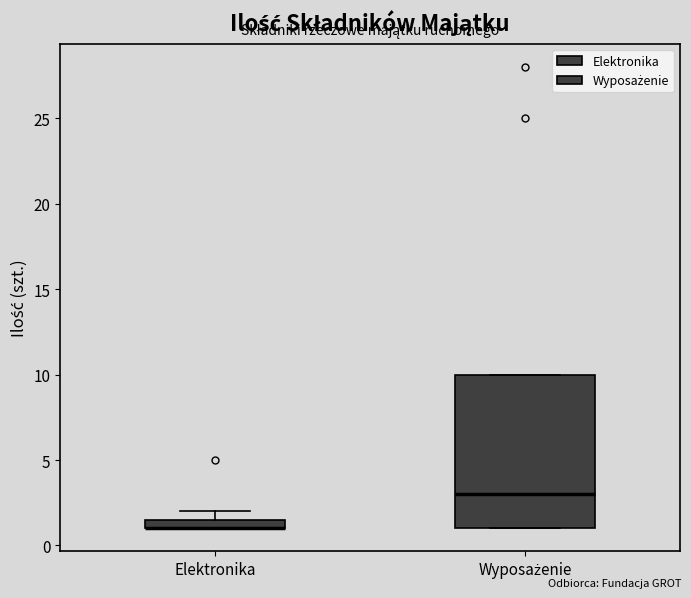

Where is the upper edge of the box for Elektronika on the y-axis? The values are not printed on the chart, so give them approximately, as read against the axis.

1.5